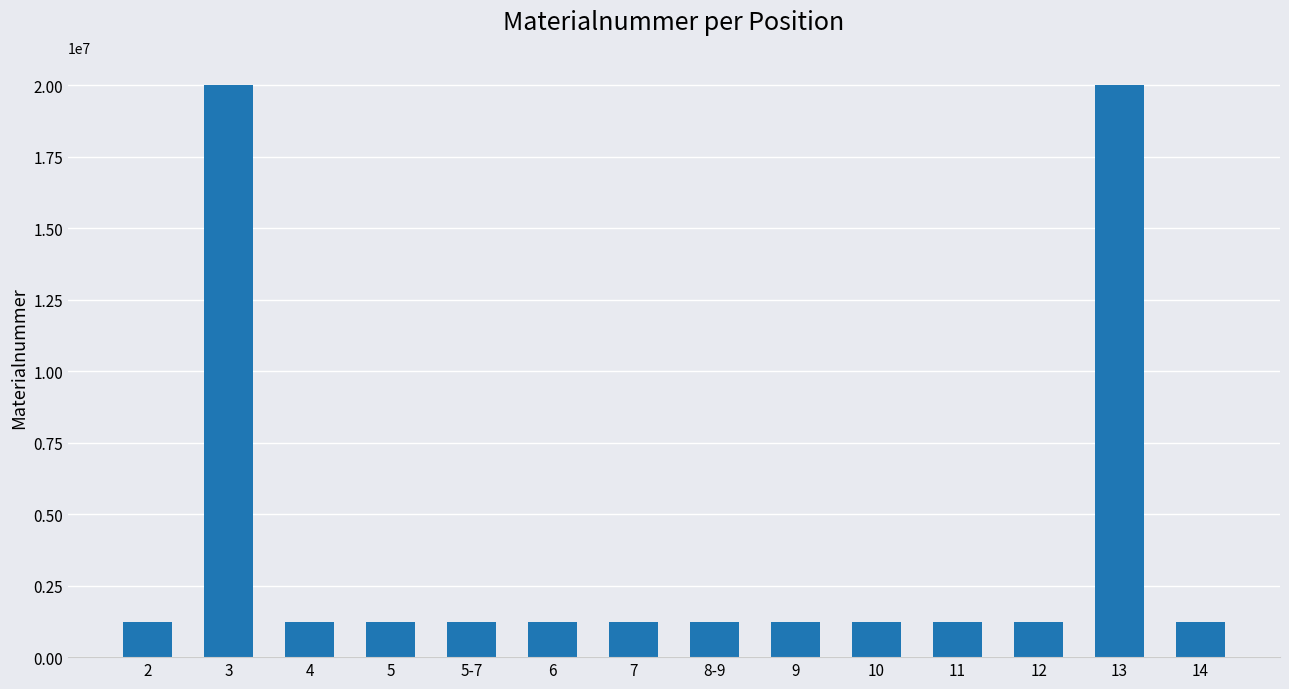

Approximately how many times larger is the value at 14 compared to 12?

1.0